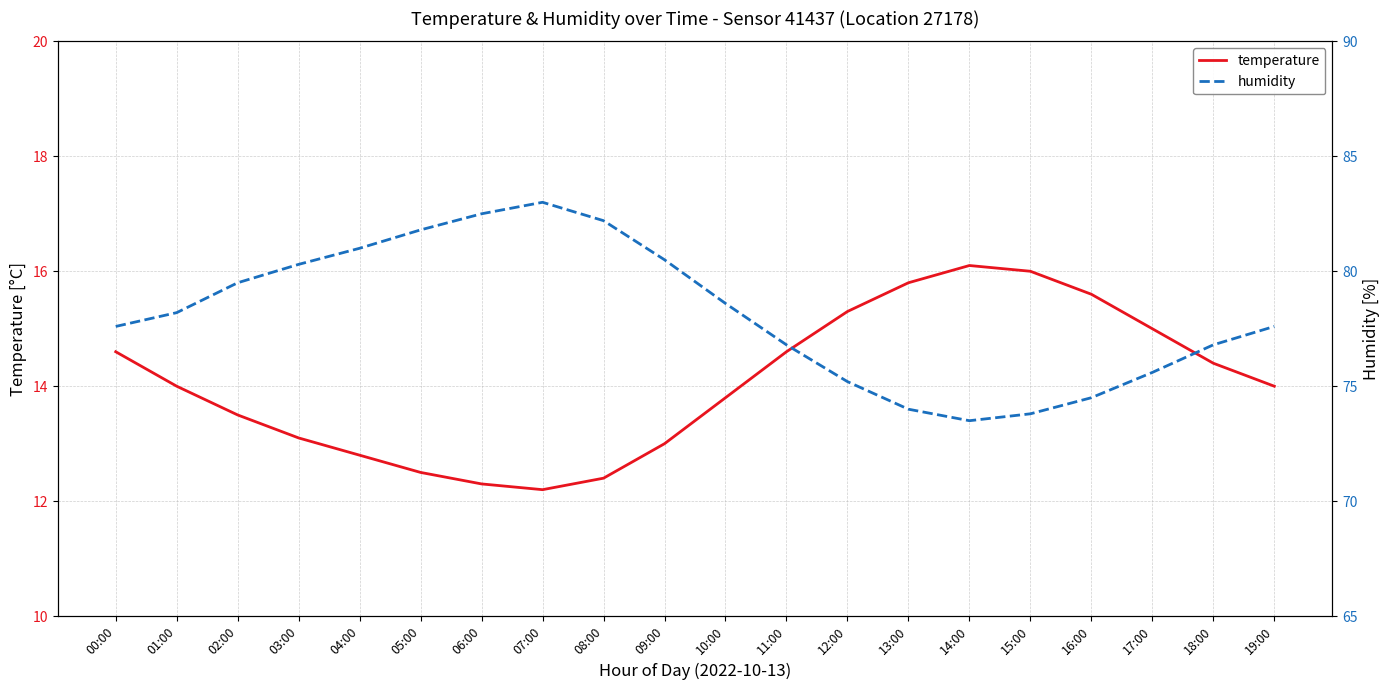

True or false: temperature has a value of 14.6 at 00:00.

True